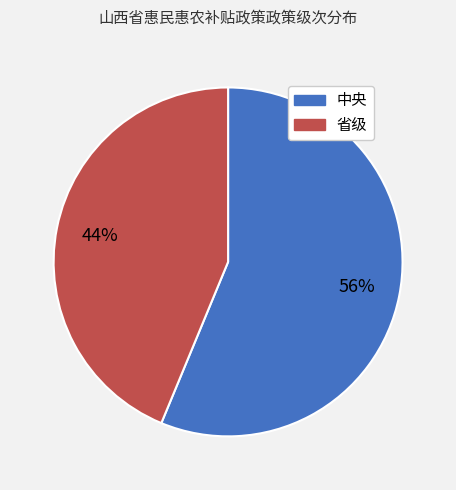

The 省级 slice represents 44% of the pie. True or false?

True